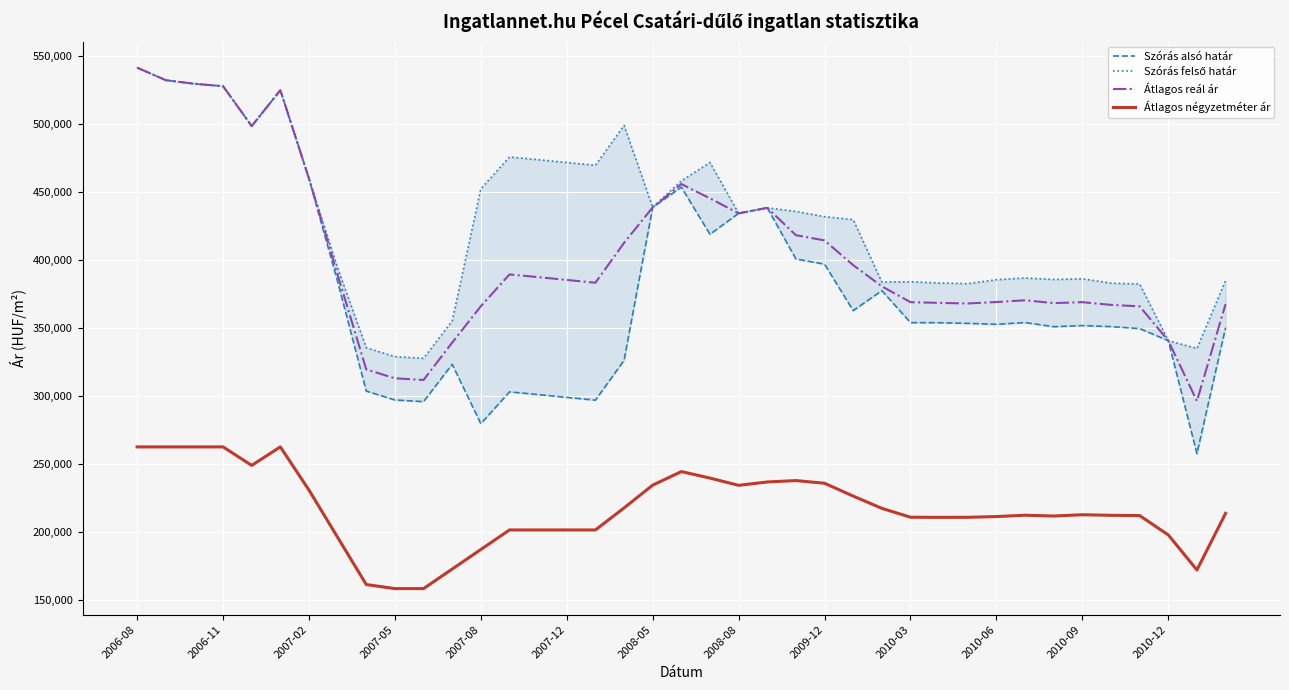

What is the sum of all Szórás felső határ values?

16646106